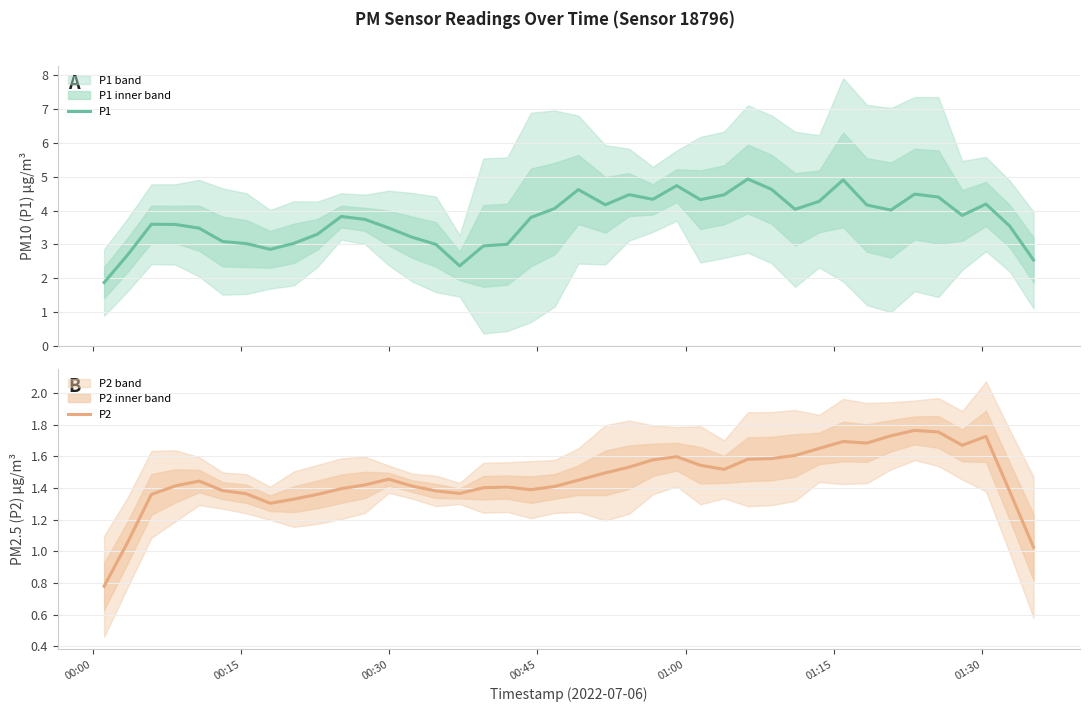

What is the average value of the P2 series?

1.5